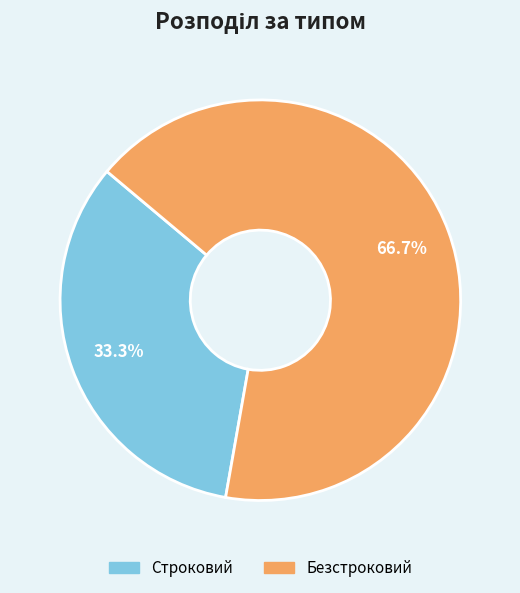

Is Безстроковий the majority of the pie?

Yes